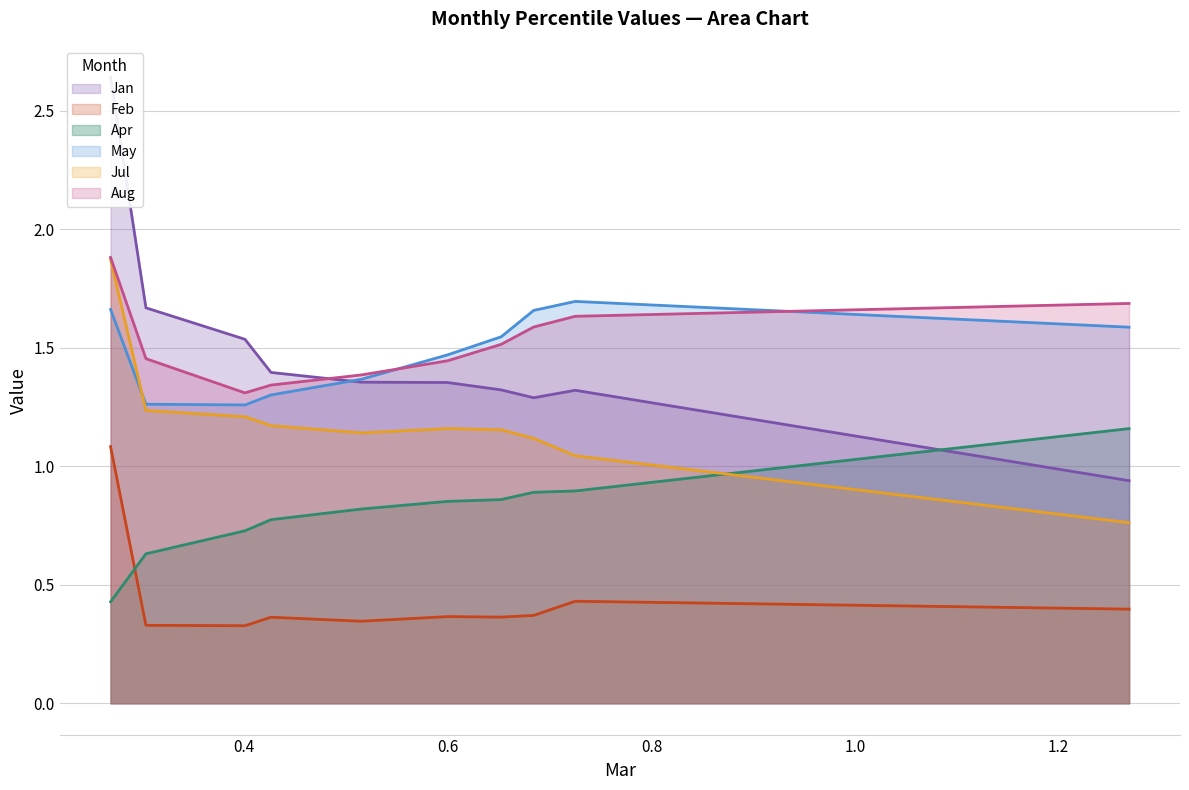

What is the approximate value of Feb at pct35?

0.4